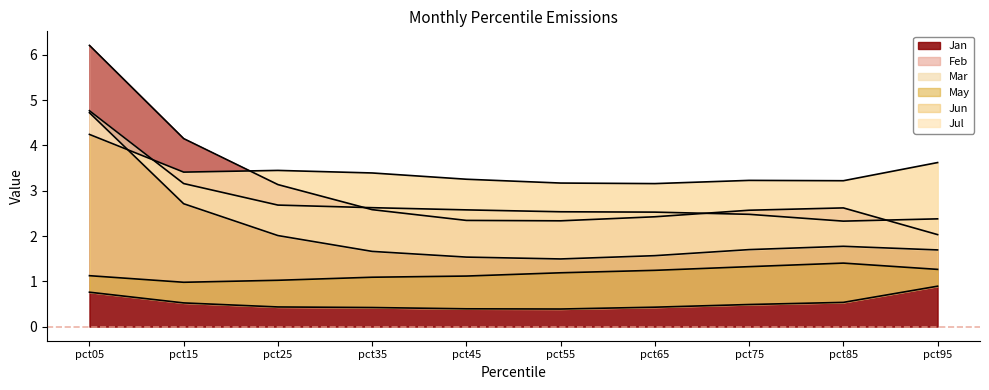

Rank the series at pct15 from highest to lowest value.

Jan, Jun, Feb, Jul, May, Mar